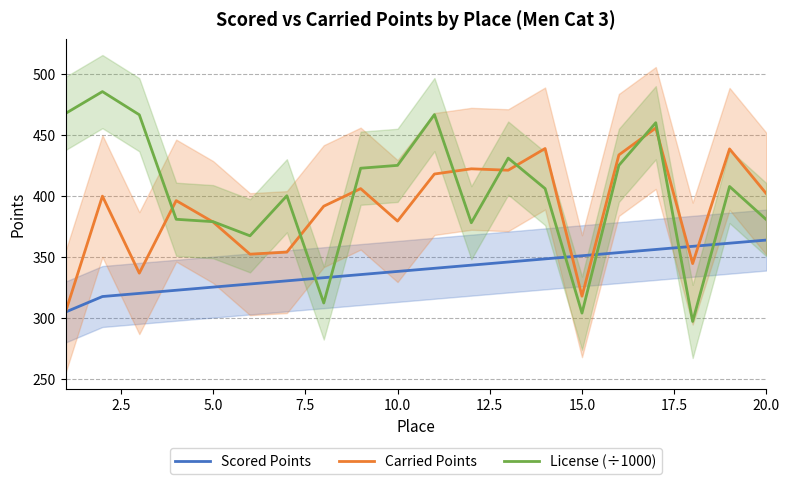

The Carried Points series shows 233.8 at 20.0. True or false?

False